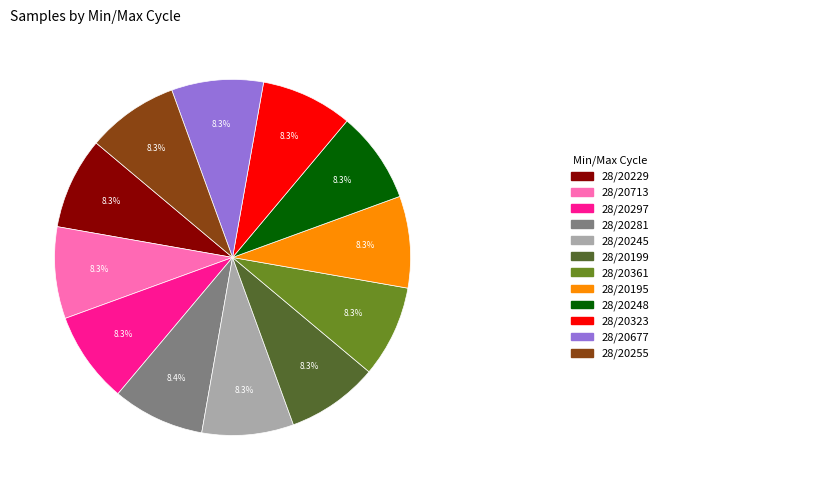

Is there any slice that represents more than half of the pie?

No